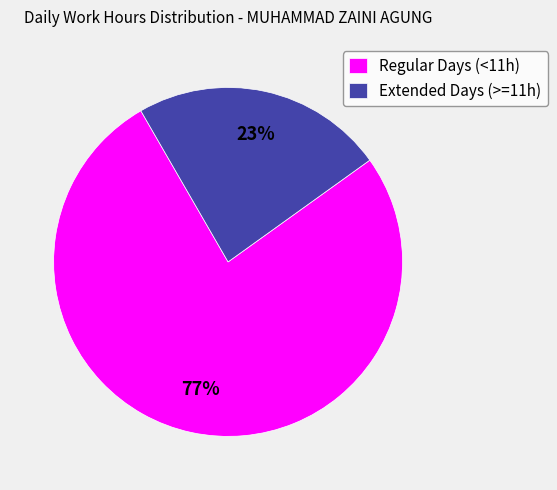

Is the sum of Regular Days (<11h) and Extended Days (>=11h) greater than half?

Yes